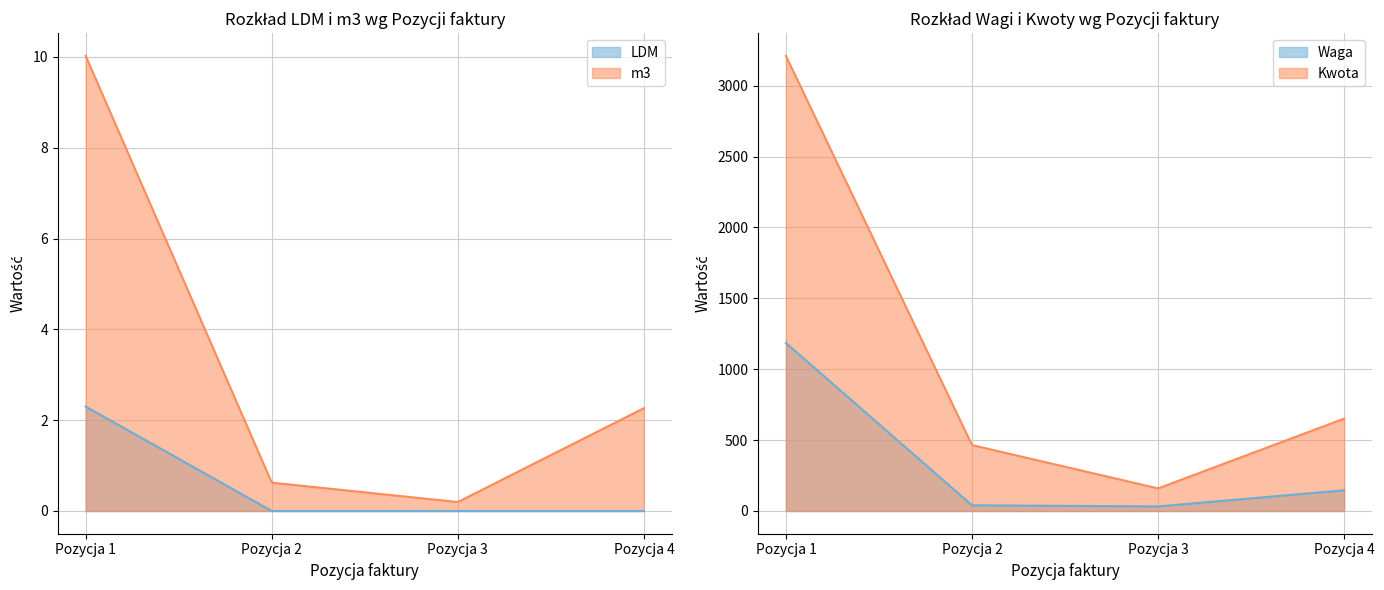

True or false: Kwota has a value of 241.4 at Pozycja 2.

False